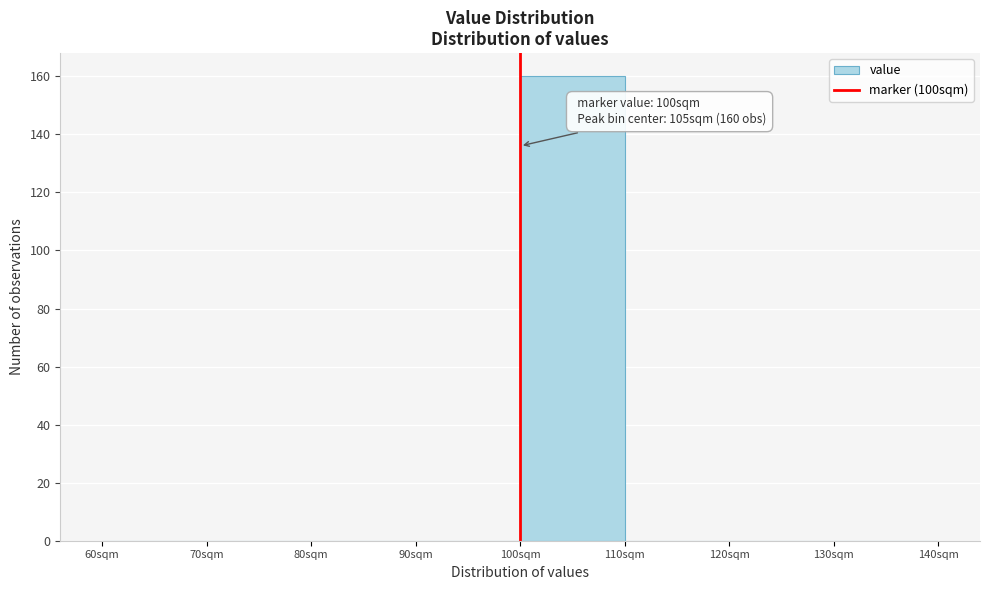

Over which range of the x-axis is the bar tallest?

100 to 110